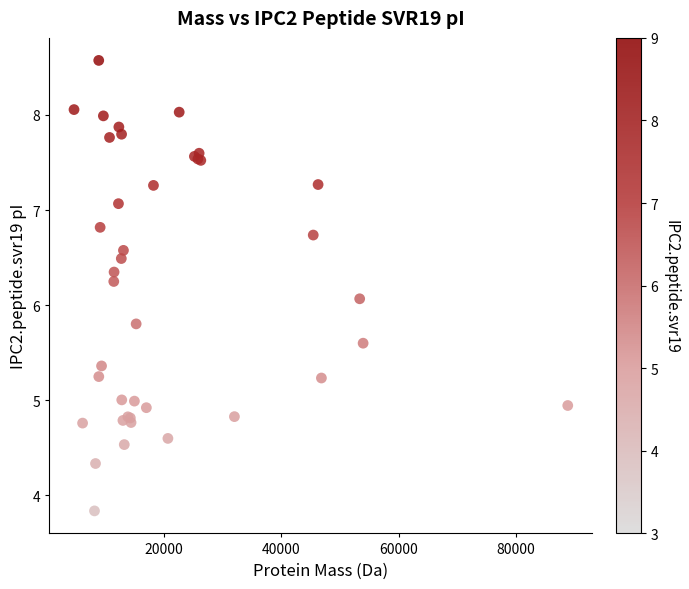

What Y value in the scatter plot is closest to 6?

6.1